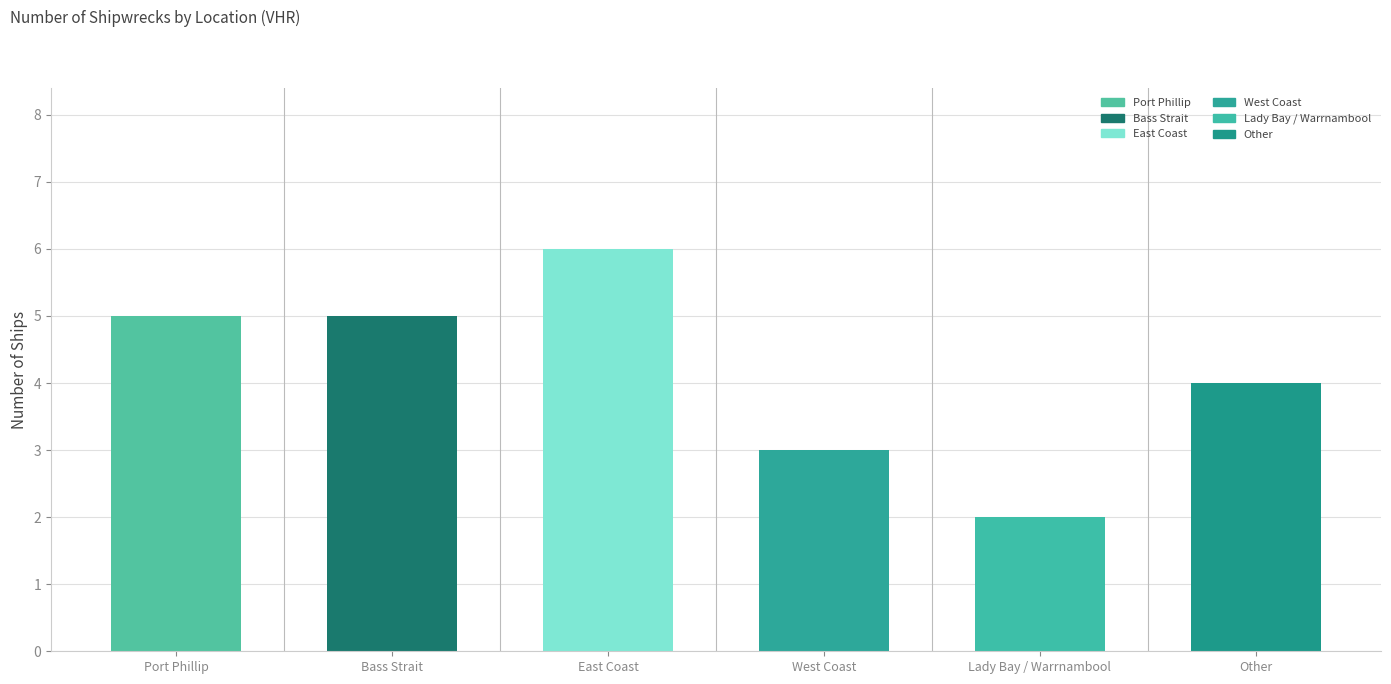

Reading left to right, transcribe all the data shown in this chart.

5	5	6	3	2	4